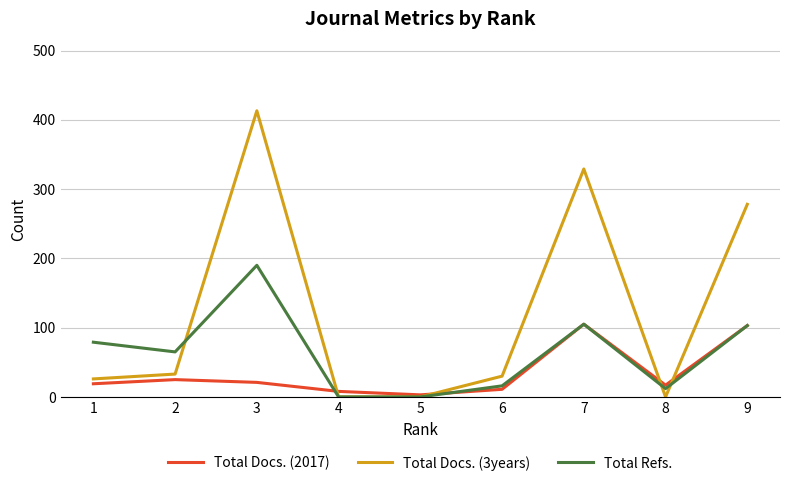

Which series has the widest spread of values?

Total Docs. (3years)